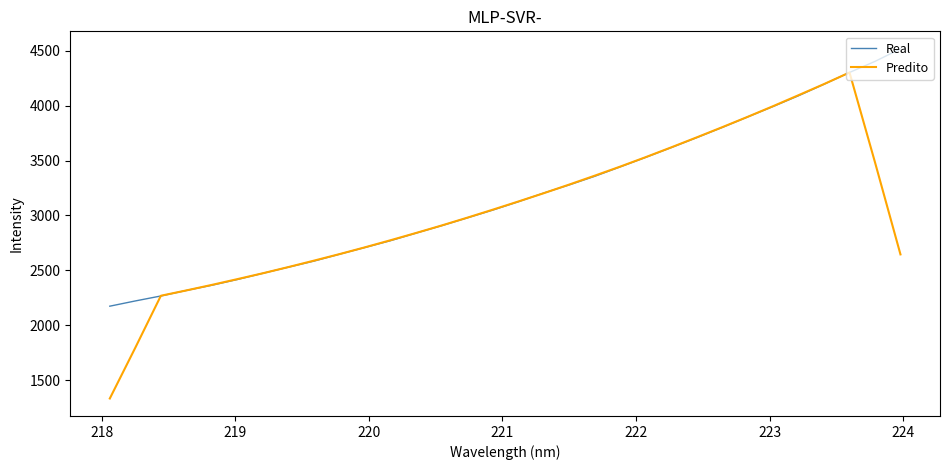

List the series in order of their peak value, highest first.

Real, Predito